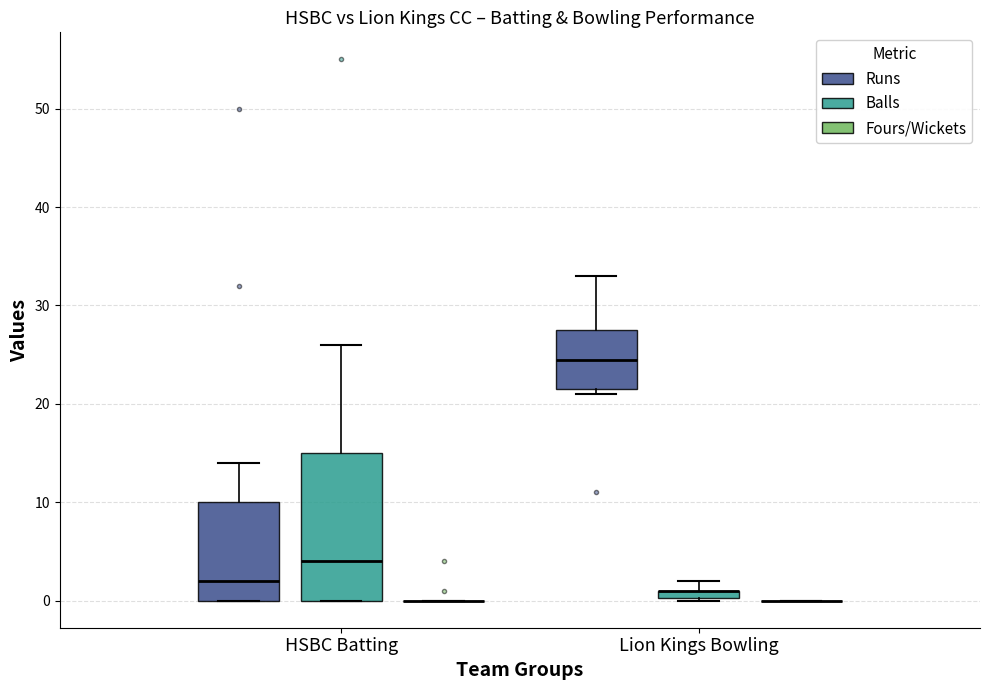

Where does the median line of the box for Lion Kings Bowling (Runs) sit on the y-axis? The values are not printed on the chart, so give them approximately, as read against the axis.

25